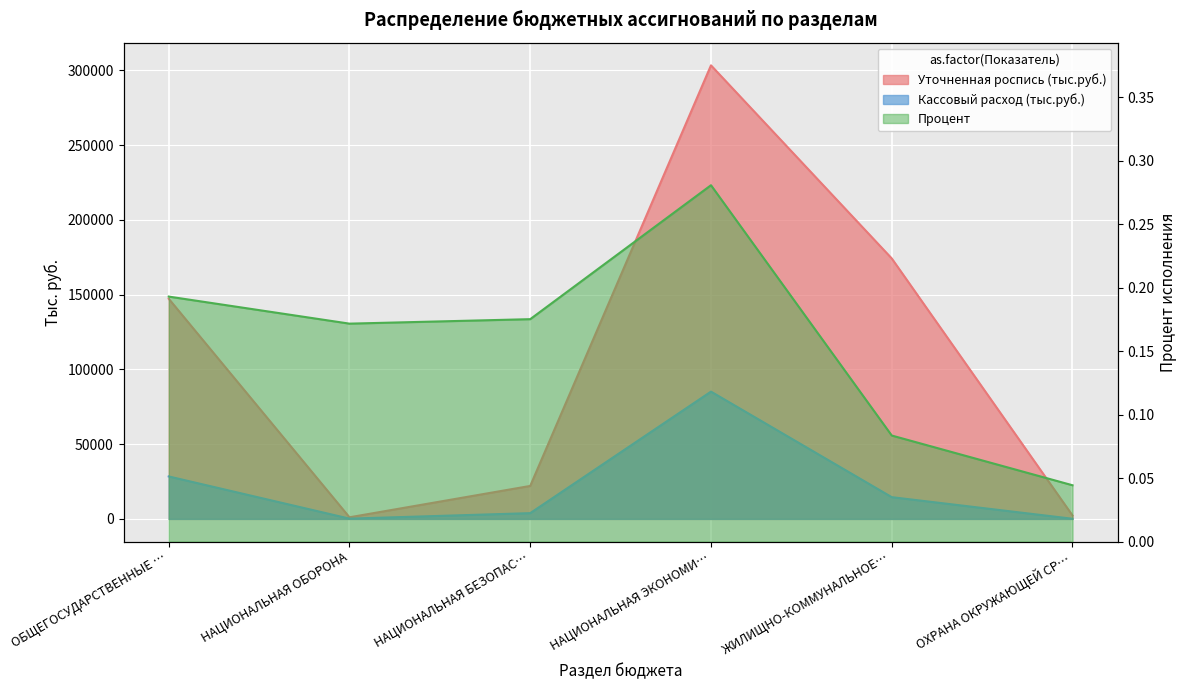

Rank the categories by Кассовый расход (тыс.руб.) value from lowest to highest.

ОХРАНА ОКРУЖАЮЩЕЙ СР…, НАЦИОНАЛЬНАЯ ОБОРОНА, НАЦИОНАЛЬНАЯ БЕЗОПАС…, ЖИЛИЩНО-КОММУНАЛЬНОЕ…, ОБЩЕГОСУДАРСТВЕННЫЕ …, НАЦИОНАЛЬНАЯ ЭКОНОМИ…